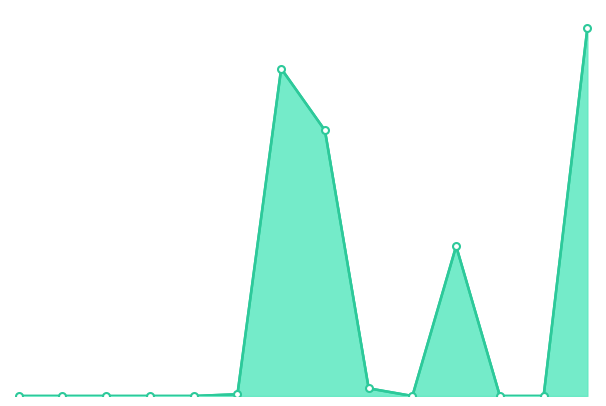

Does the chart display data point markers on the line(s)?

No